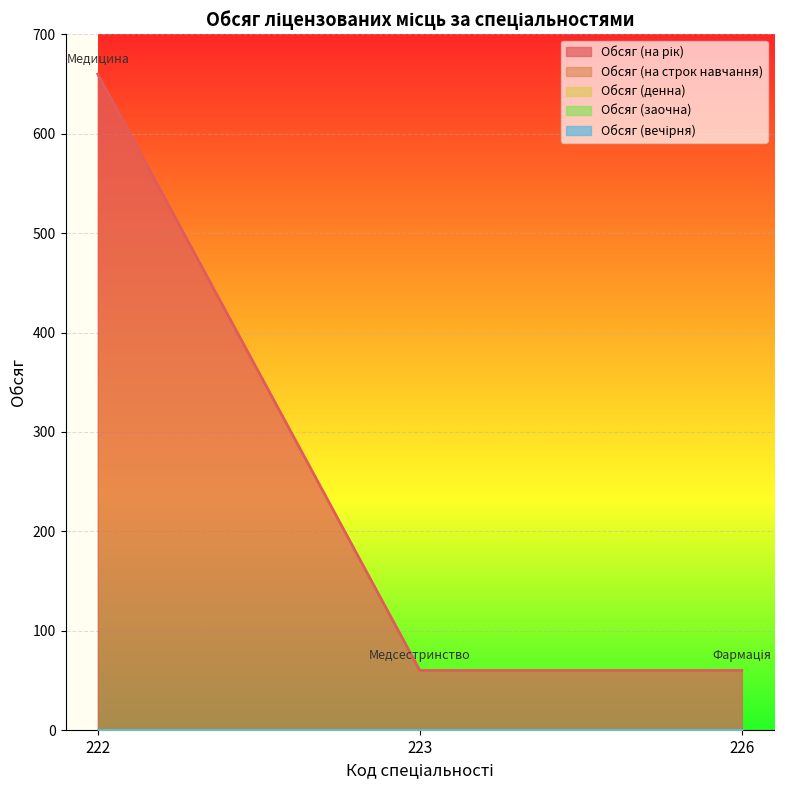

Reading right to left, what are all the values shown in this chart?

Обсяг (на рік): 226=60	223=60	222=660
Обсяг (на строк навчання): 226=0	223=0	222=0
Обсяг (денна): 226=0	223=0	222=0
Обсяг (заочна): 226=0	223=0	222=0
Обсяг (вечірня): 226=0	223=0	222=0